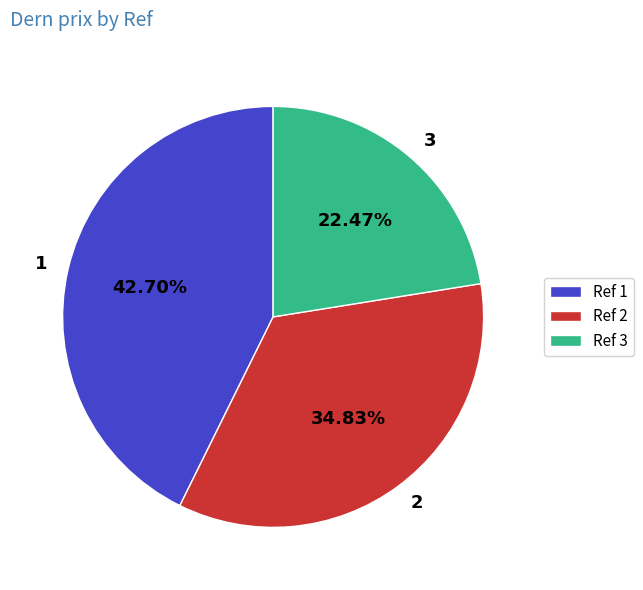

Is it true that 2 is 35% of the pie?

True